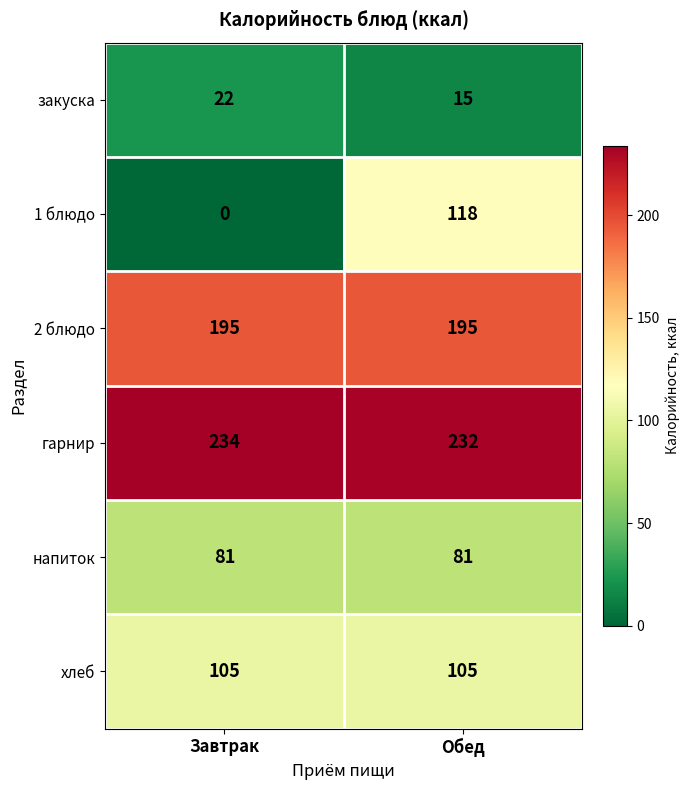

What is the approximate value of закуска at Обед?

15